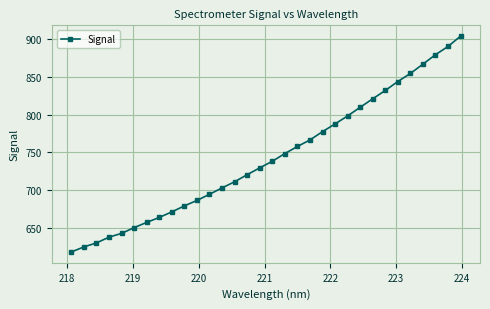

What is the greatest value displayed?

904.2